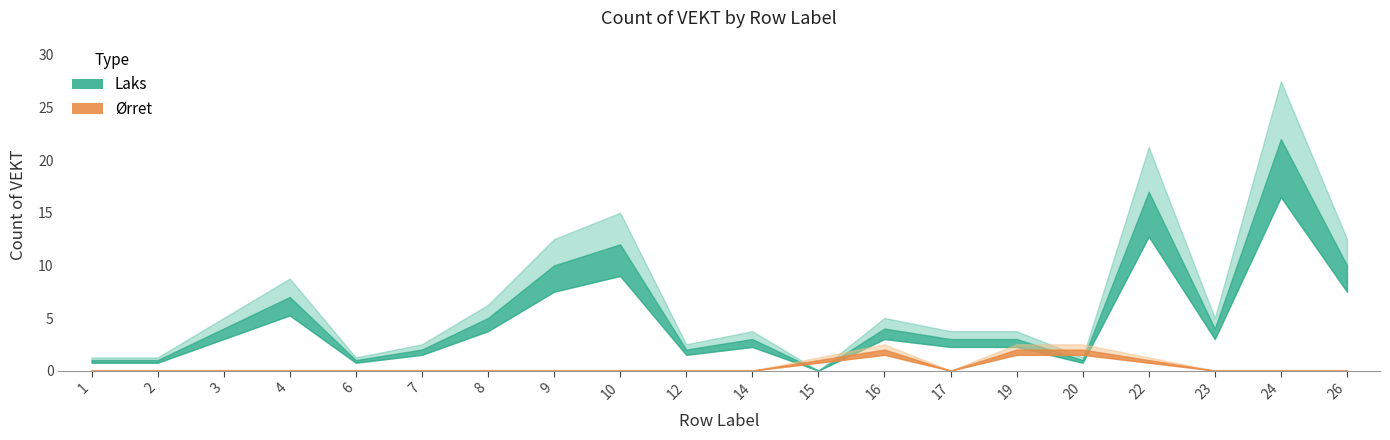

What is the total value across all series at 17?

3